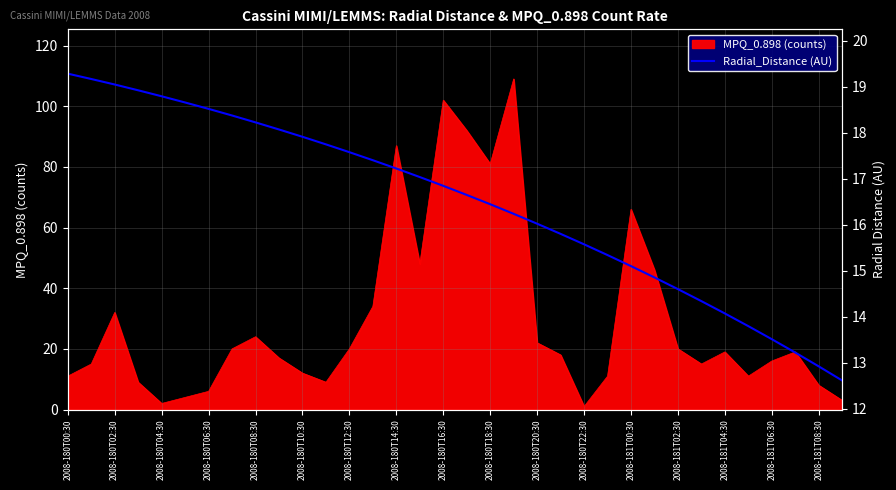

How many lines are shown in the chart?

1